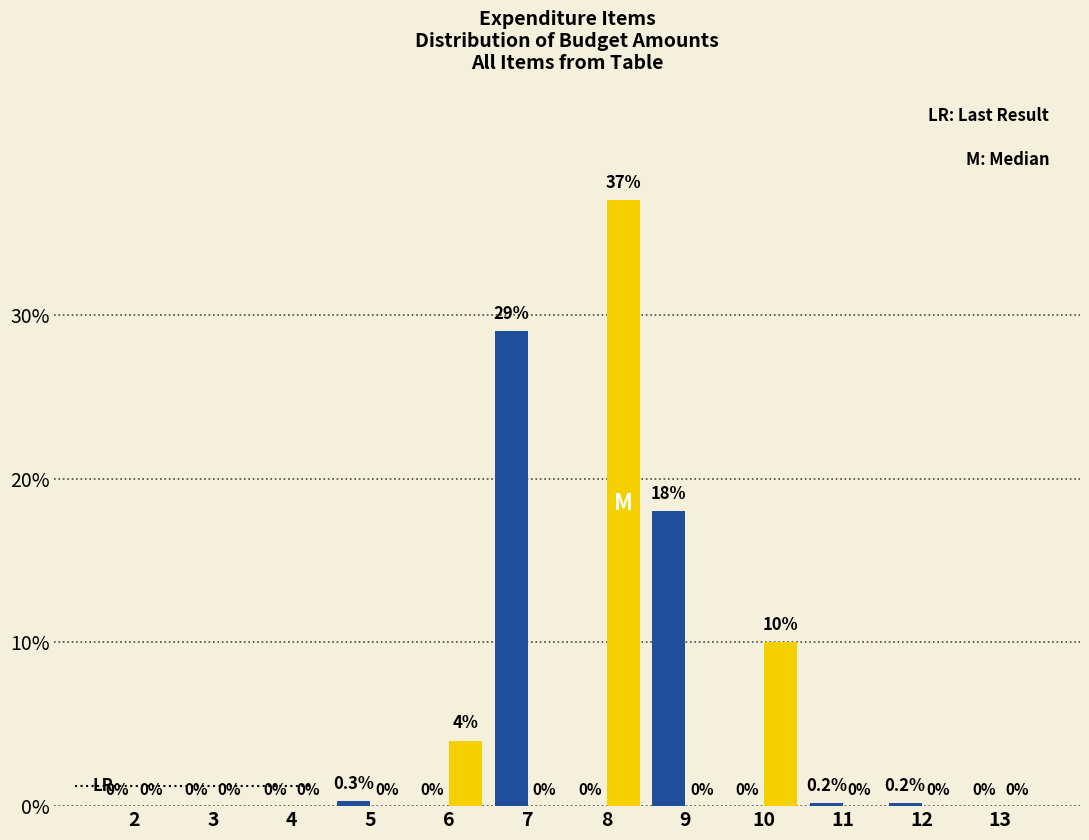

Are the bars horizontal?

No